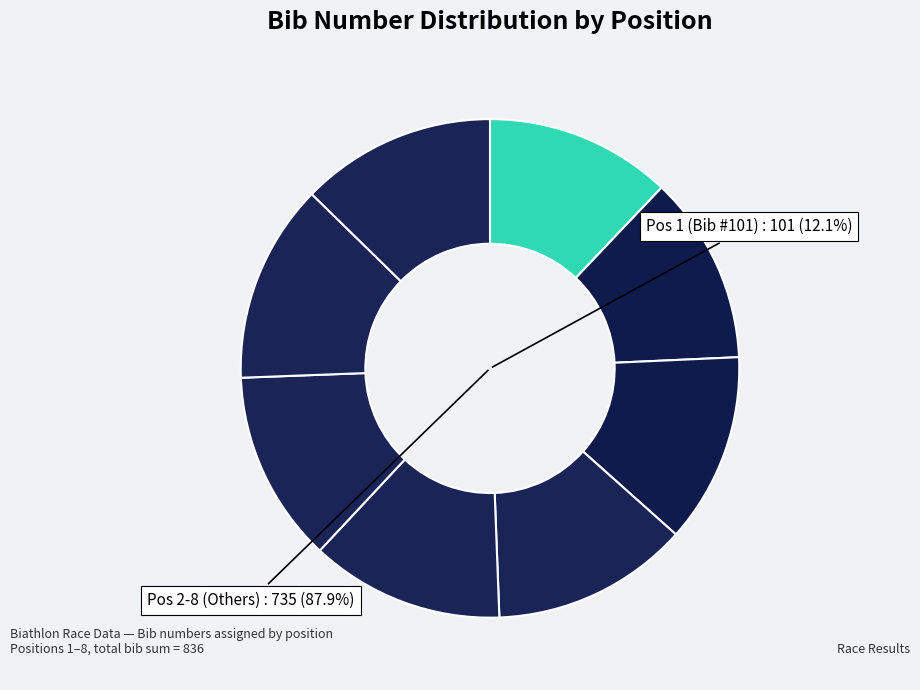

Is it true that 8 (UNTERWEGER) is 13% of the pie?

True